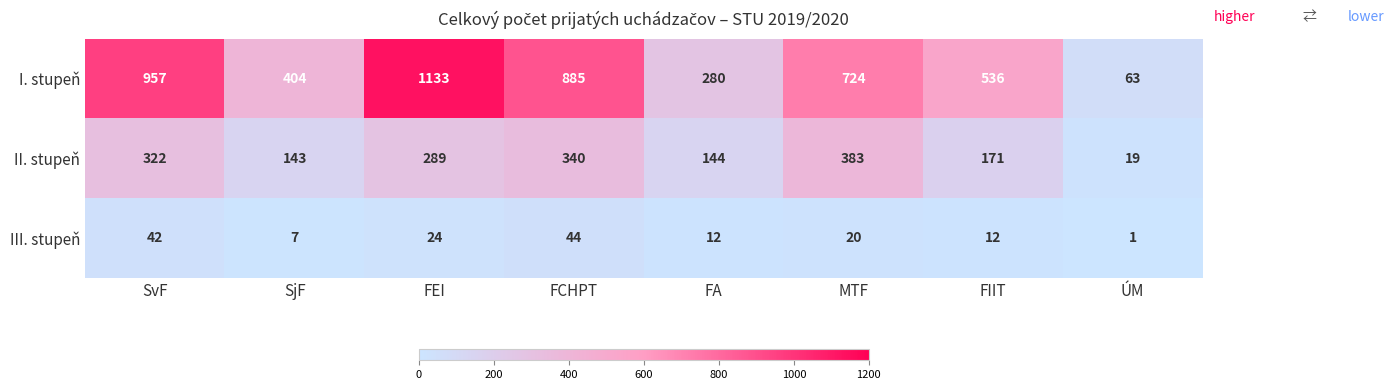

What is the sum of all II. stupeň values?

1811